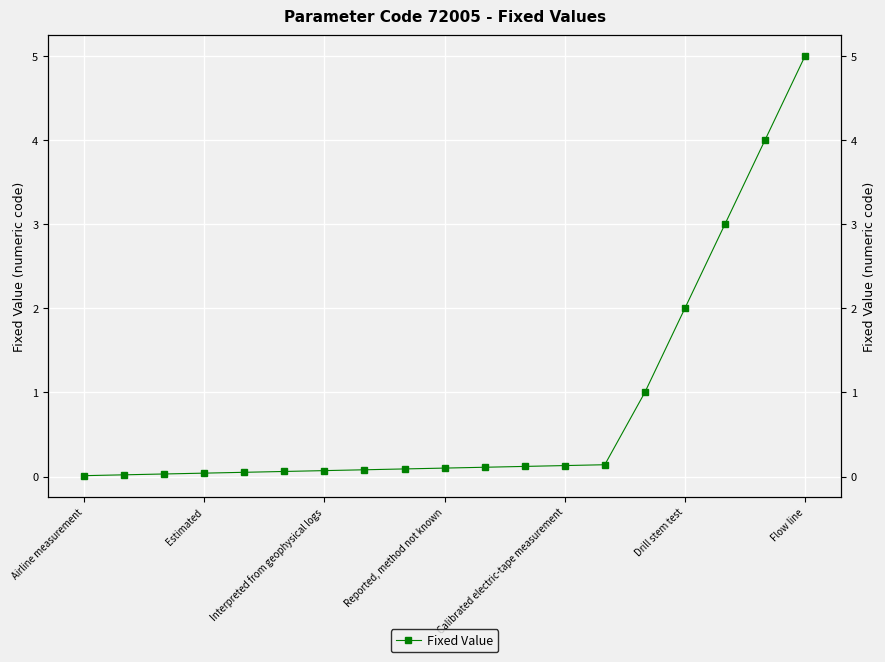

The chart shows a value of 0.0 at Interpreted from geophysical logs. True or false?

False